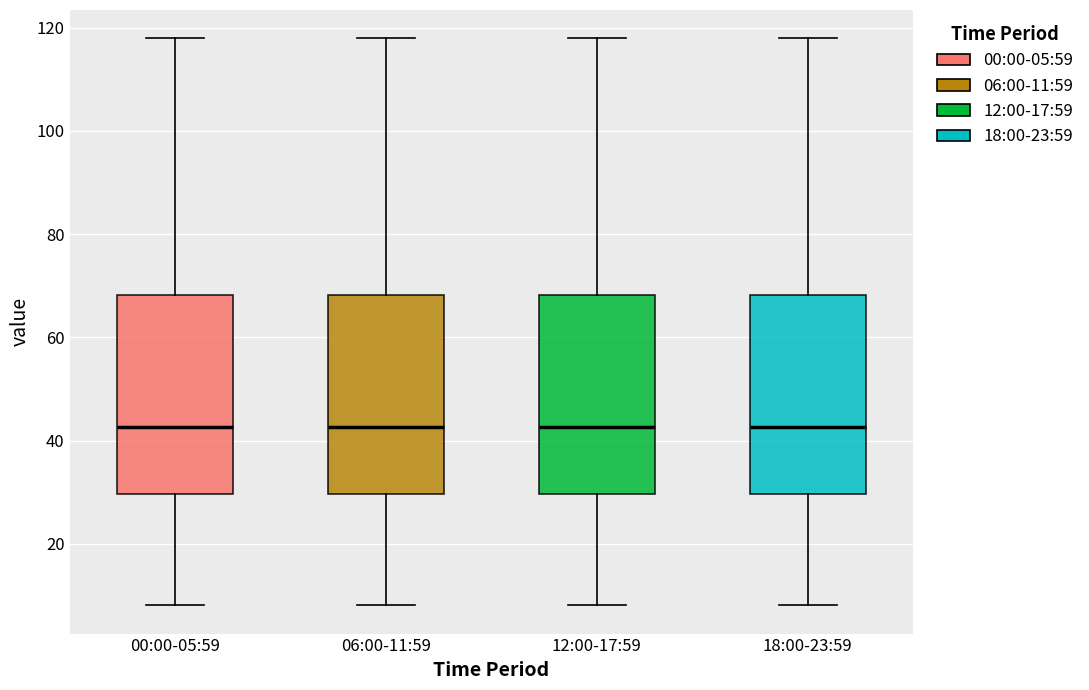

Reading left to right, read every box against the y-axis: the position of its median line, the range the box covers, and the ends of its whiskers. The values are not printed on the chart, so give them approximately, as read against the axis.

00:00-05:59: median 42, box 30 to 68, whiskers 8 to 118
06:00-11:59: median 42, box 30 to 68, whiskers 8 to 118
12:00-17:59: median 42, box 30 to 68, whiskers 8 to 118
18:00-23:59: median 42, box 30 to 68, whiskers 8 to 118